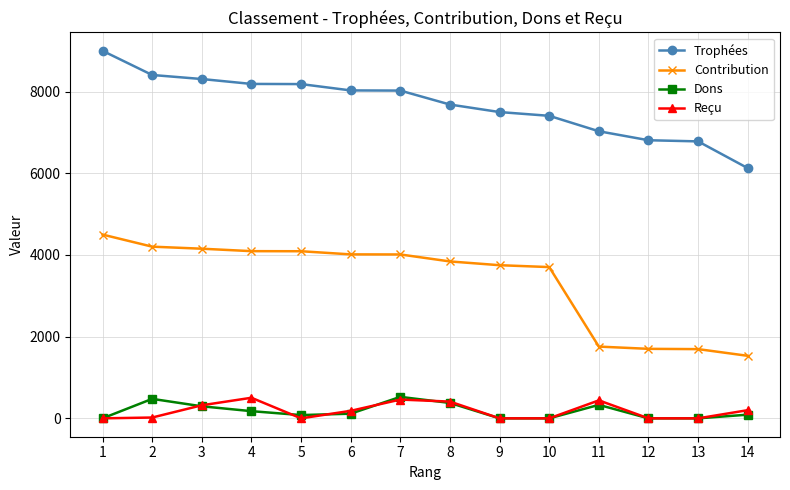

True or false: Contribution and Dons cross at least once.

False